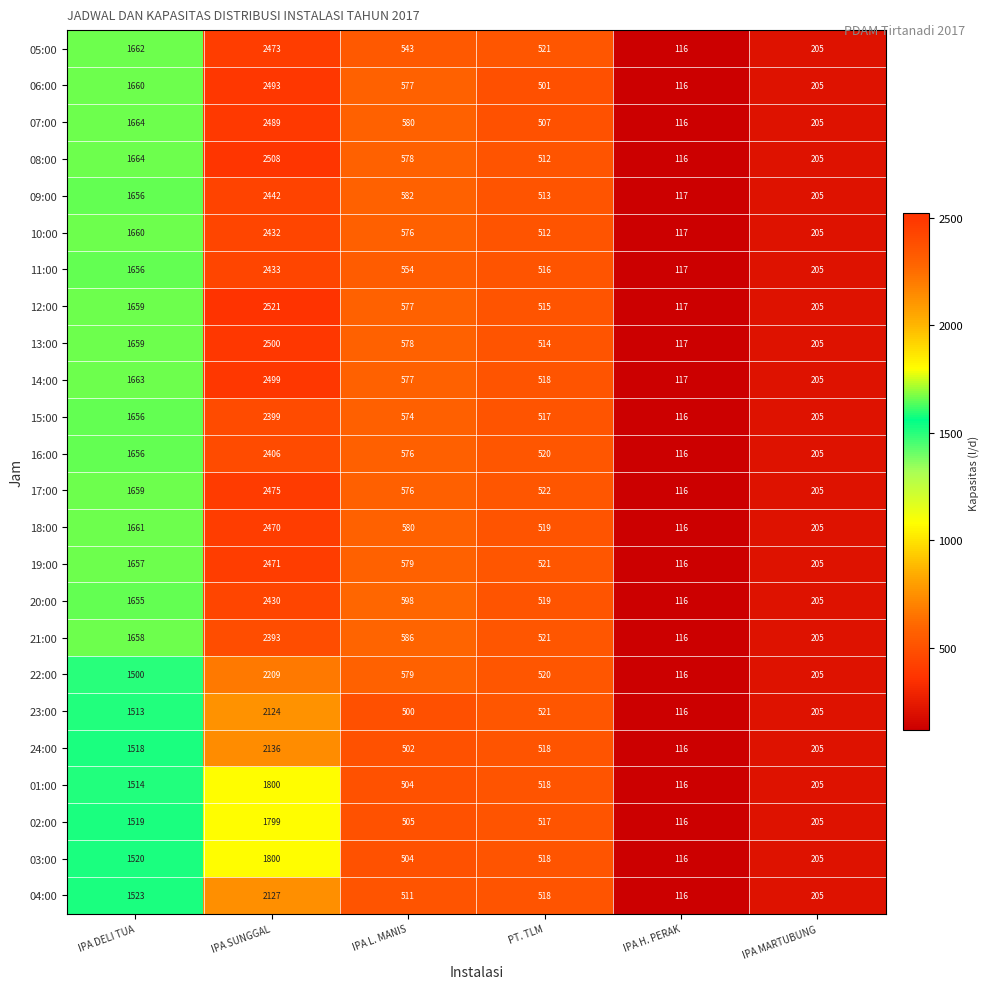

List the labels in order of 05:00 value, largest first.

IPA SUNGGAL, IPA DELI TUA, IPA L. MANIS, PT. TLM, IPA MARTUBUNG, IPA H. PERAK